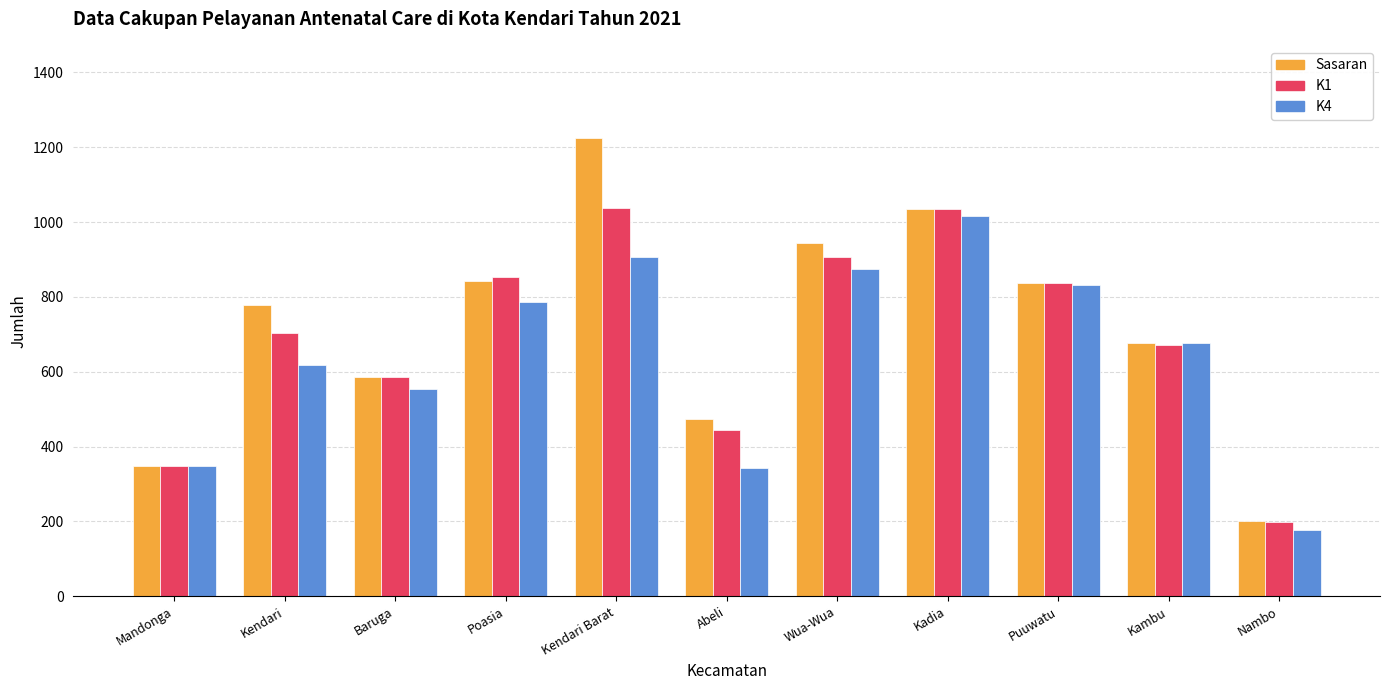

What is the highest value of the K1 series?

1037